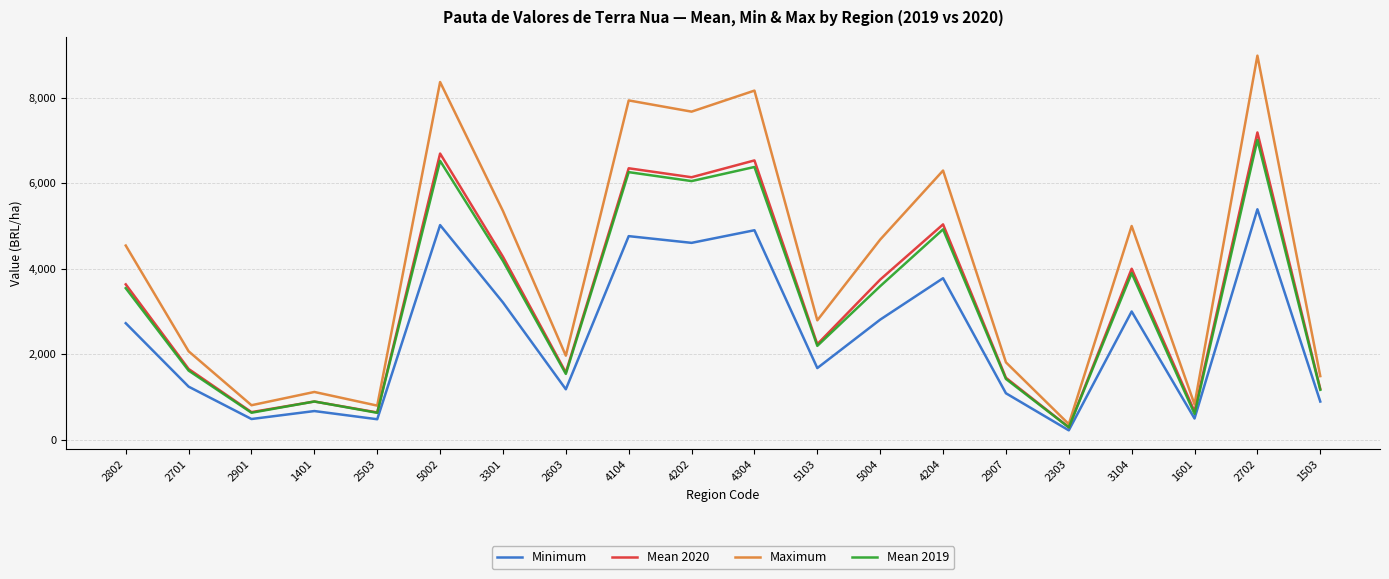

What is the total value across all series at 3301?

17026.1